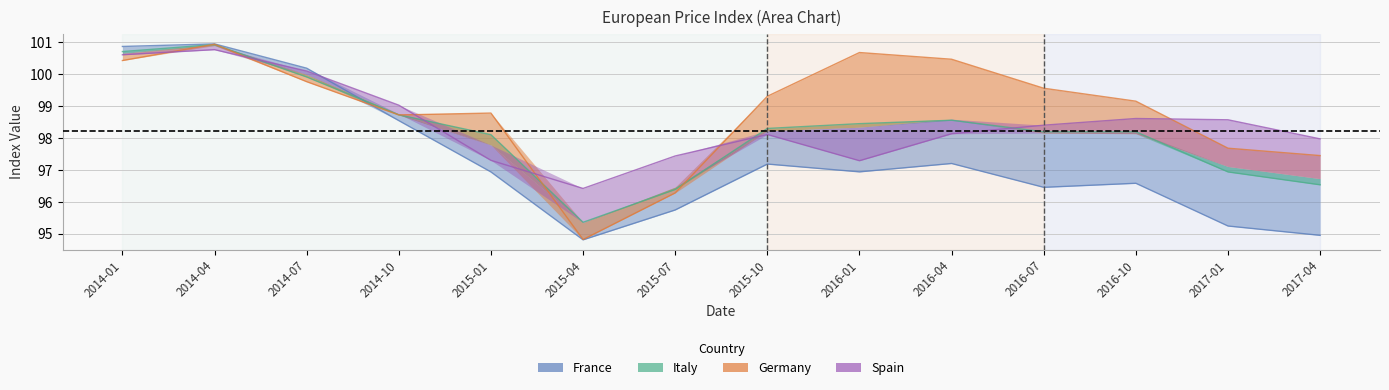

What is the difference between the maximum and minimum values in the Spain series?

4.3